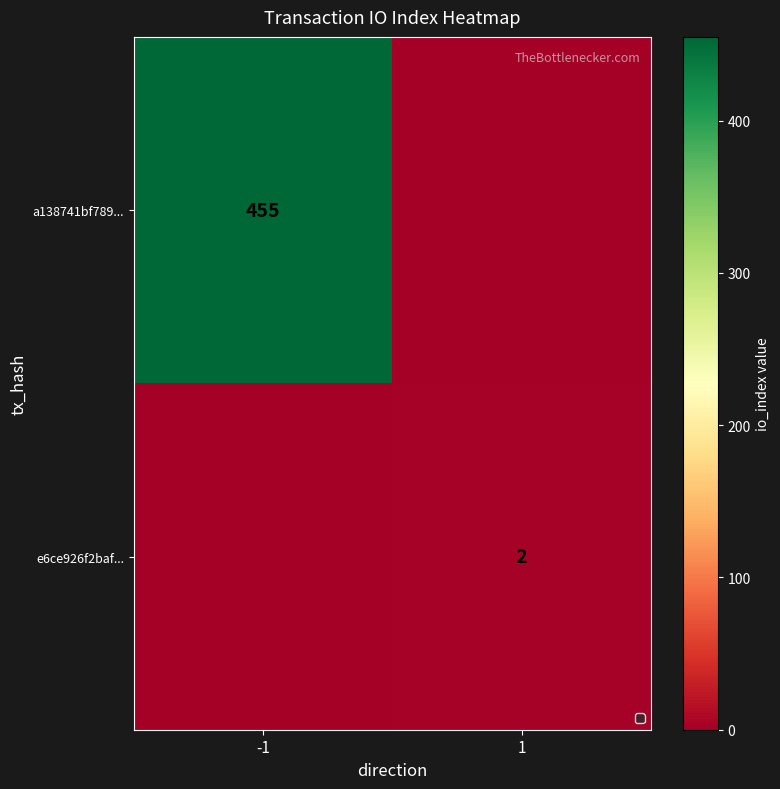

True or false: e6ce926f2baf... has a value of 1 at 1.

False